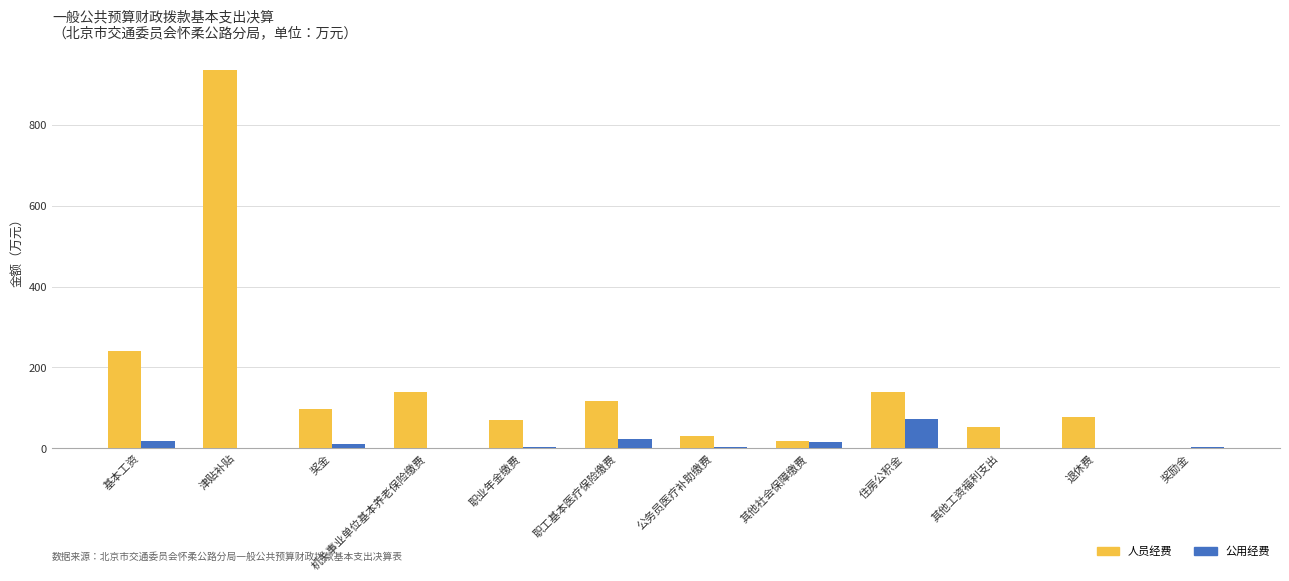

Is the value of 公用经费 at 其他工资福利支出 greater than the value of 人员经费 at 其他社会保障缴费?

No